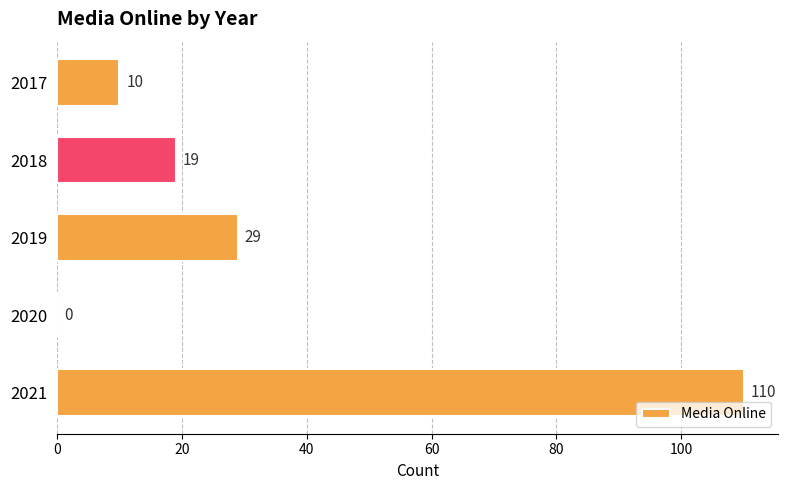

Which label corresponds to the largest value in the chart?

2021